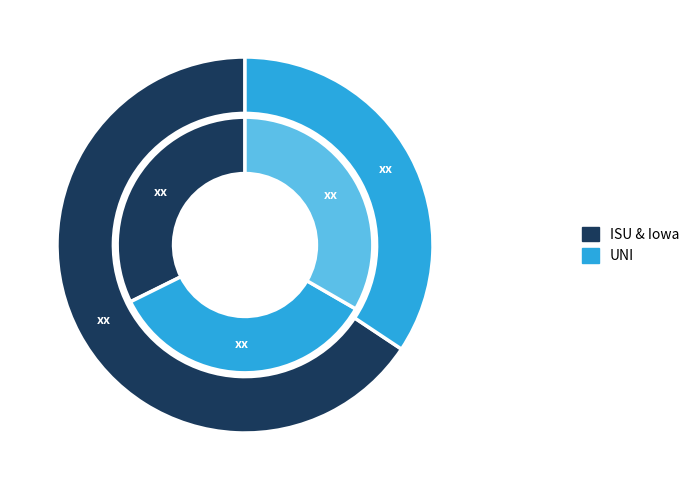

True or false: Biological Science (Bio with Lab) accounts for 12% of the total.

True